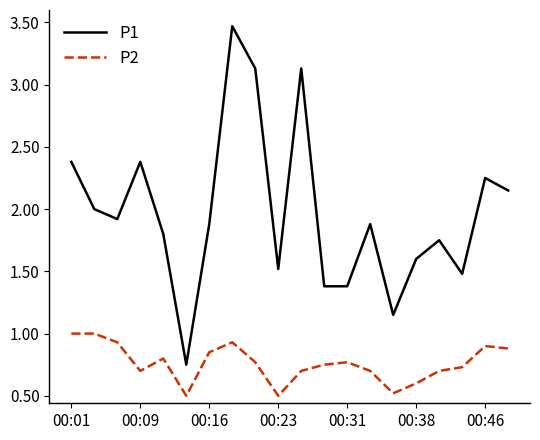

True or false: P2 and P1 cross at least once.

False